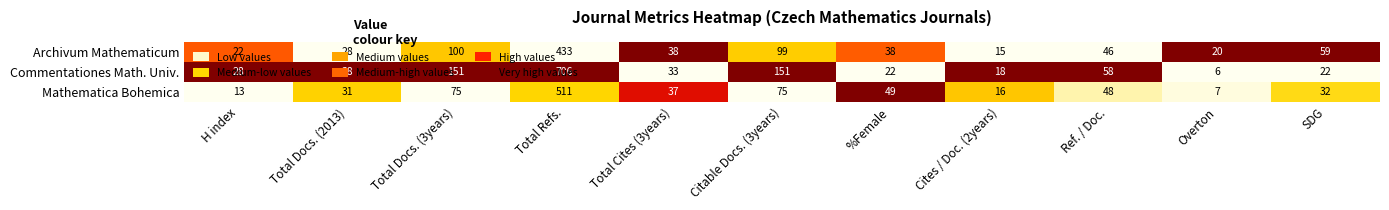

Rank the series by their maximum value, from highest to lowest.

Commentationes Math. Univ., Mathematica Bohemica, Archivum Mathematicum